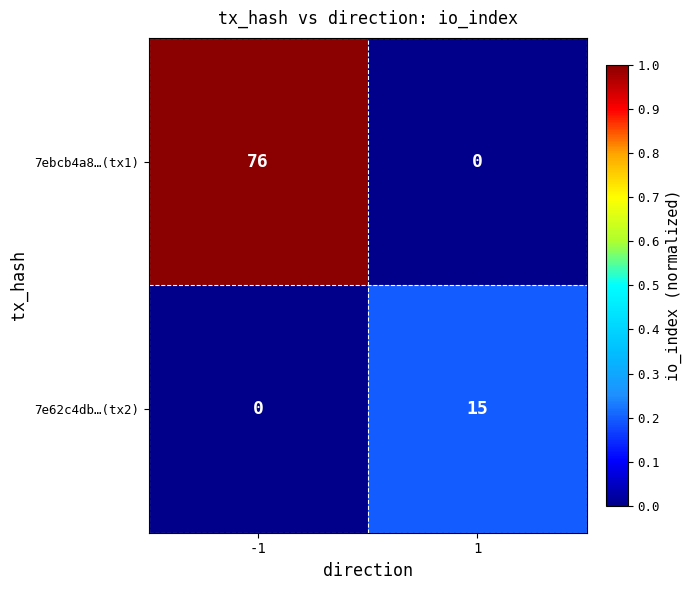

What is the difference between the 7ebcb4a8…(tx1) values at -1 and 1?

76